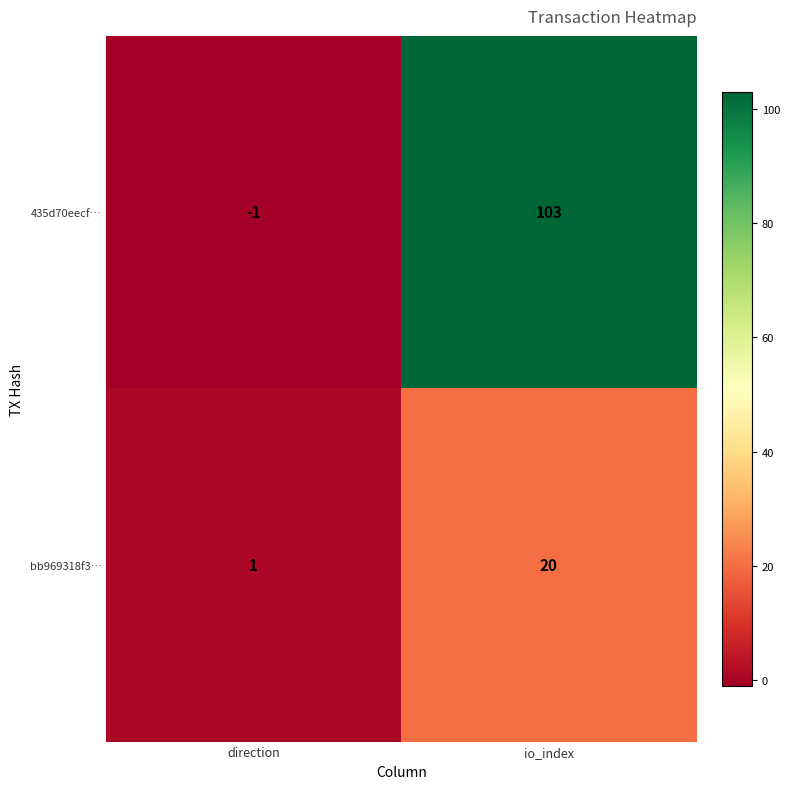

Which series changed the most between direction and io_index?

435d70eecf…